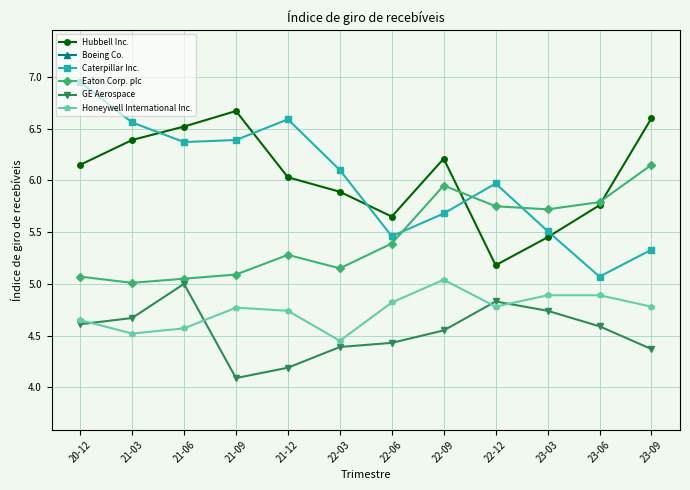

Between 21-06 and 23-03, which is larger?

21-06